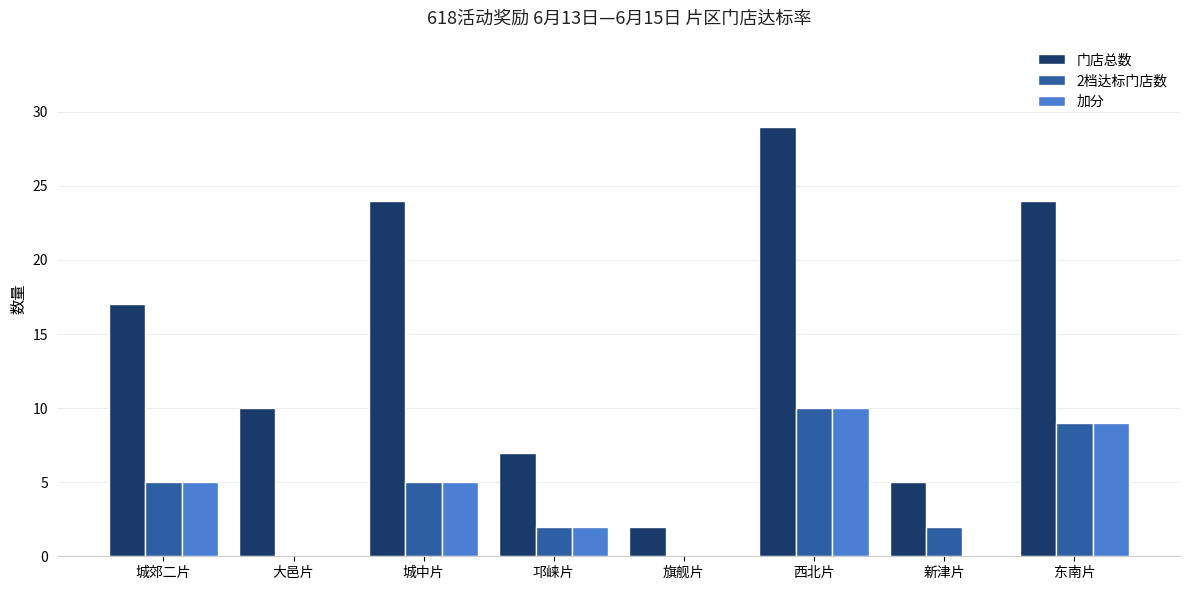

Which series has the widest spread of values?

门店总数